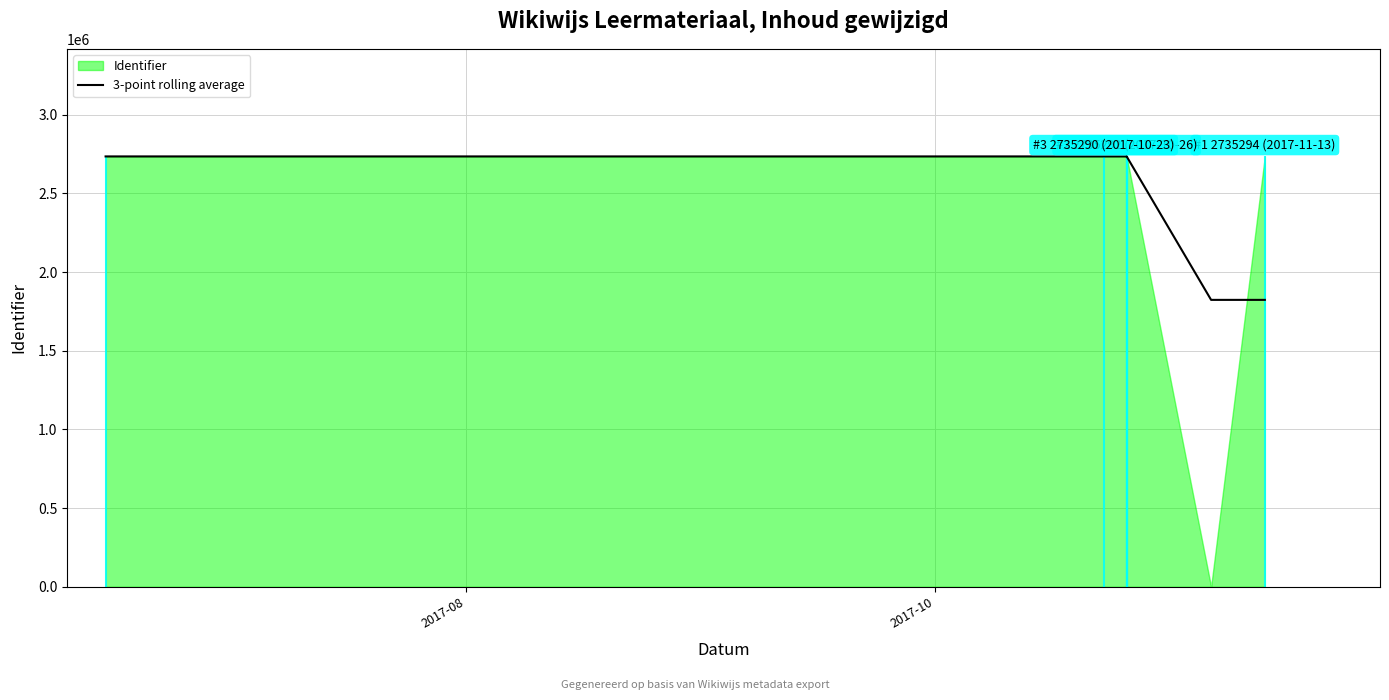

What is the smallest value displayed?

1823526.0